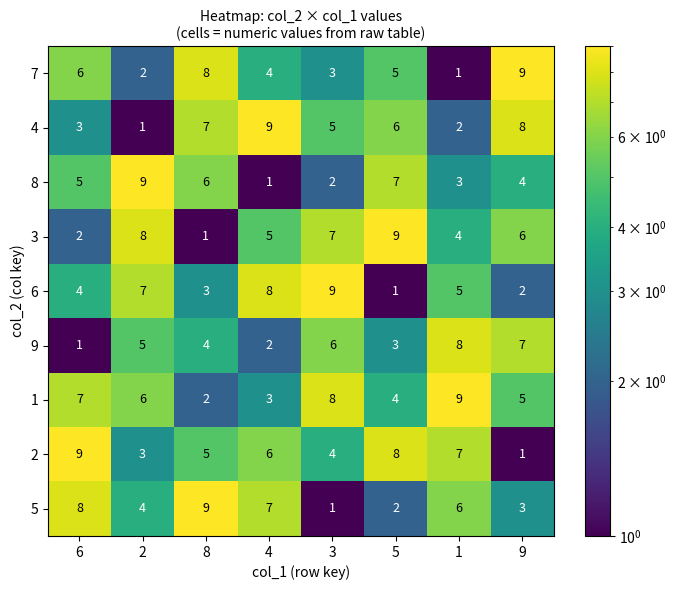

Between 2 and 8, which series saw the biggest shift?

3